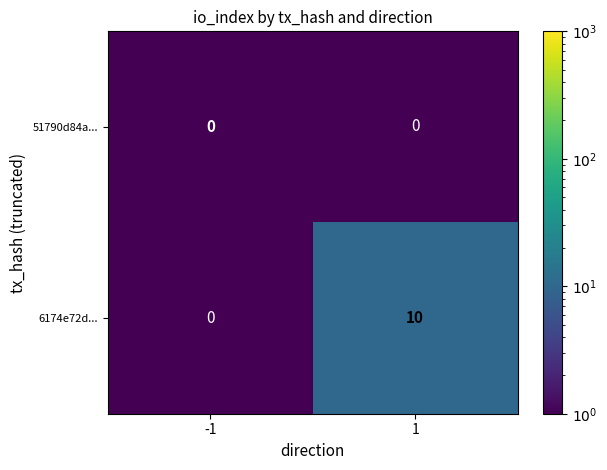

The 51790d84a... series shows 0 at 1. True or false?

True